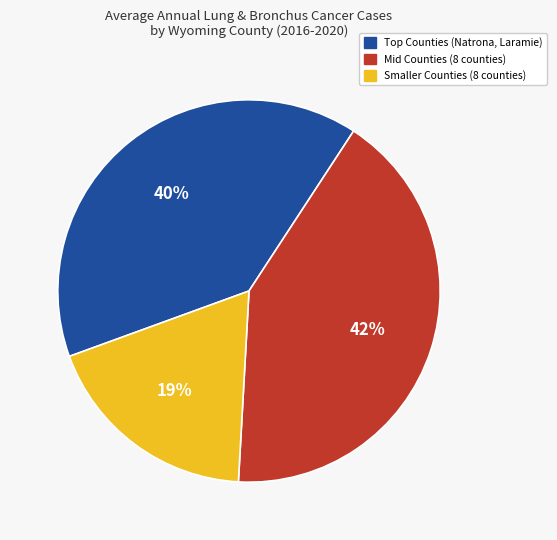

The Mid Counties (8 counties) slice represents 42% of the pie. True or false?

True